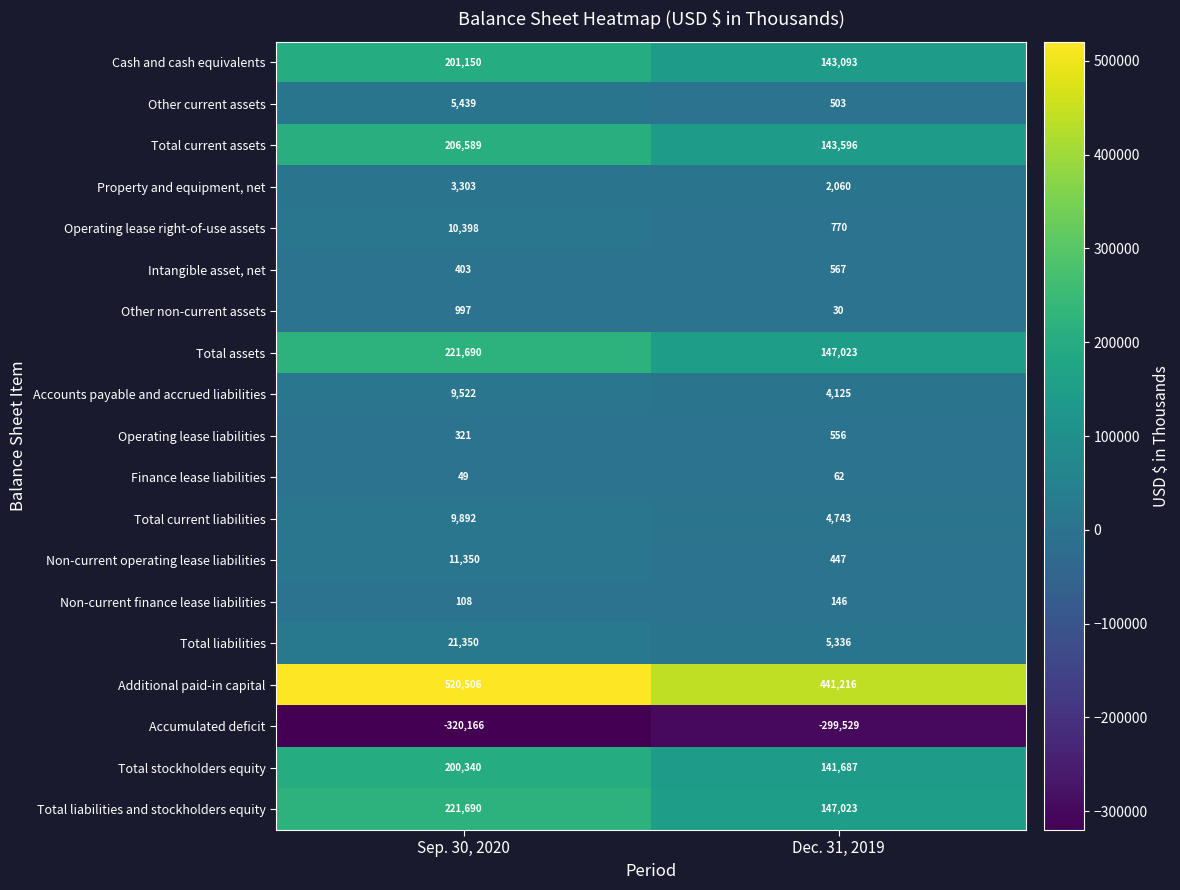

Which series changed the most between Sep. 30, 2020 and Dec. 31, 2019?

Additional paid-in capital